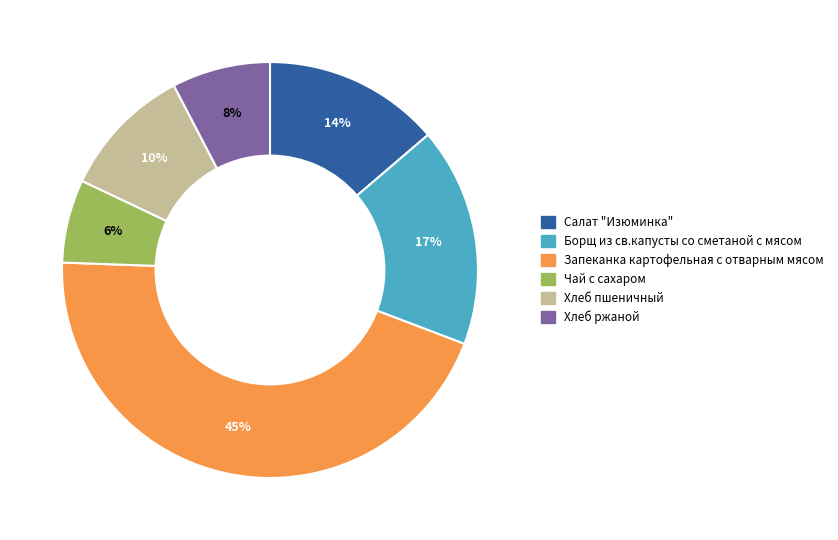

Do Чай с сахаром and Хлеб ржаной together represent more than half of the pie?

No